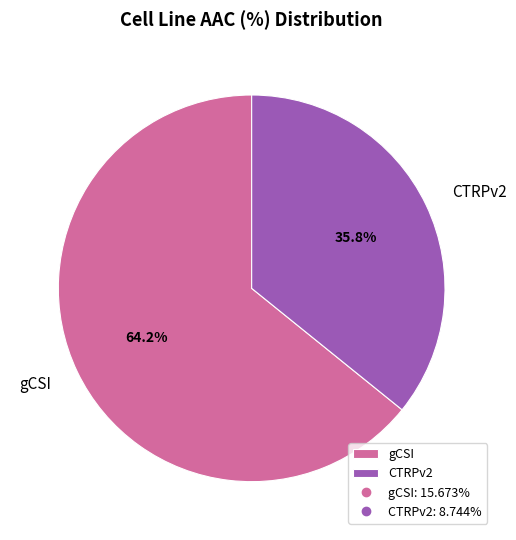

What percentage is NOT represented by gCSI?

35.8%